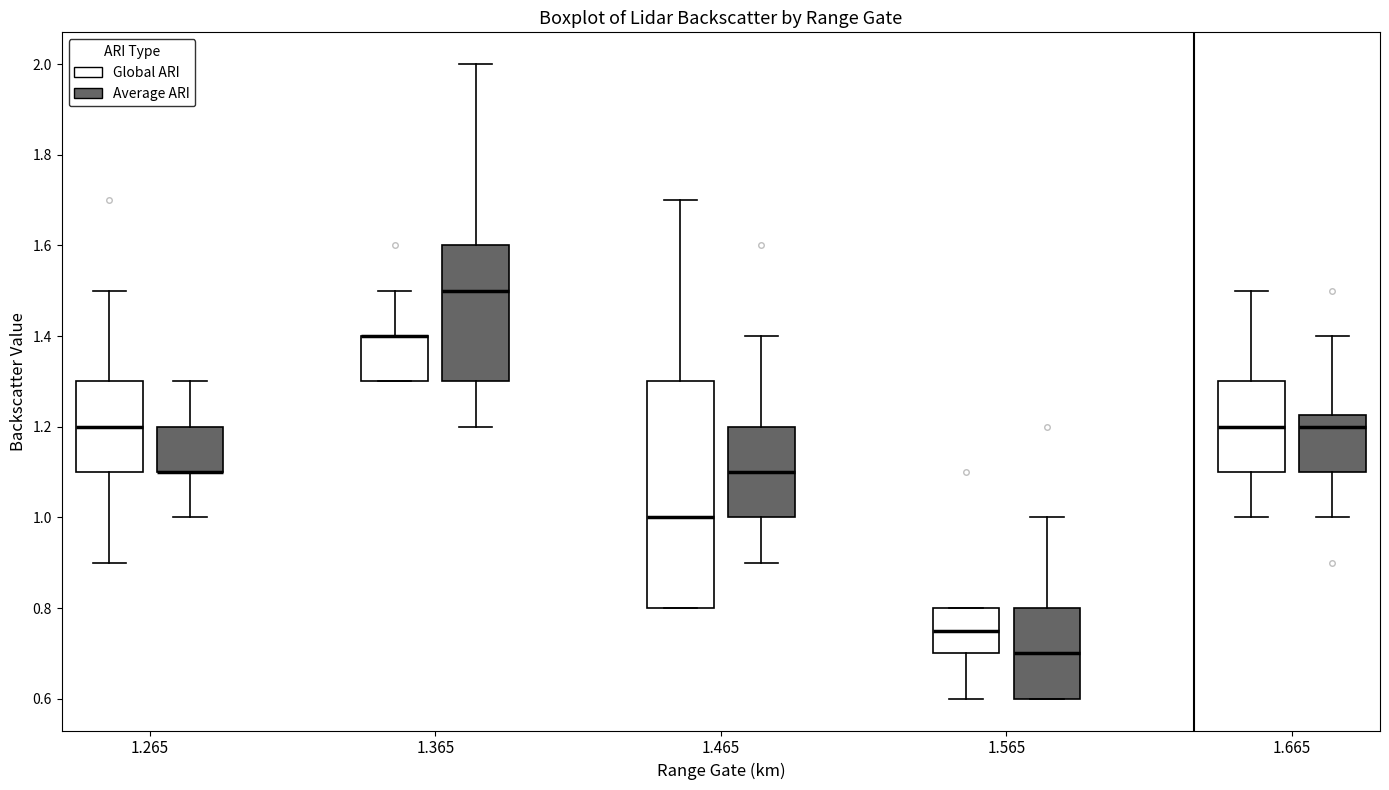

Where does the upper whisker of the box for 1.265 (Global ARI) end on the y-axis? The values are not printed on the chart, so give them approximately, as read against the axis.

1.50